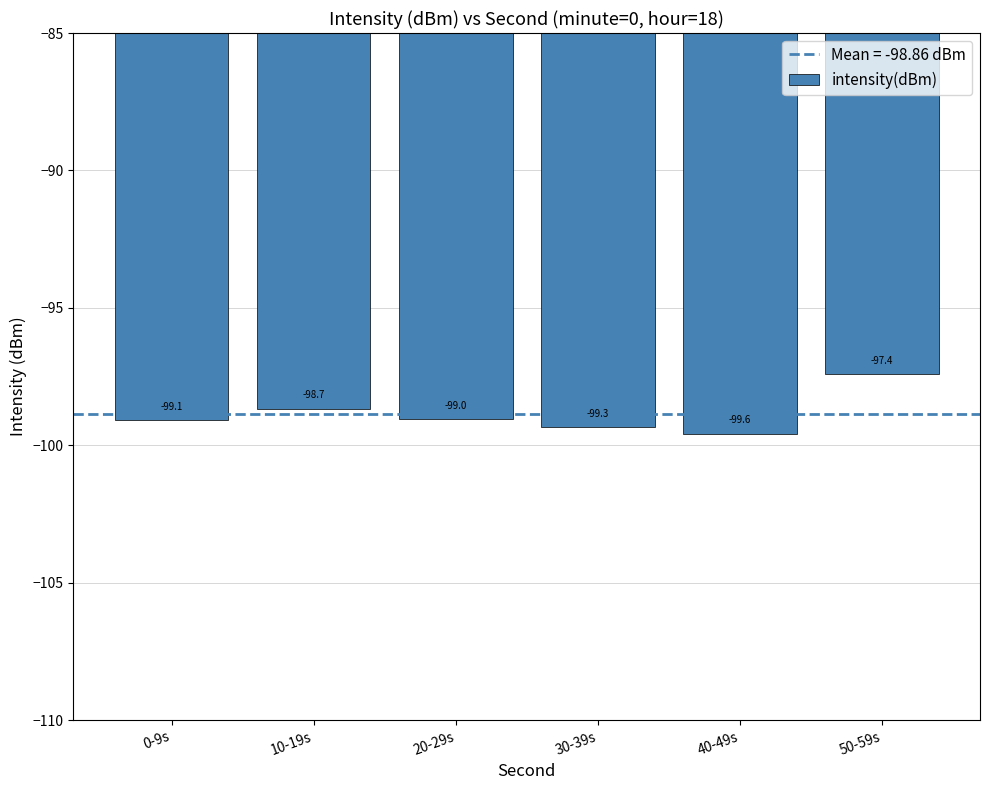

List the labels in order of value, smallest first.

40-49s, 30-39s, 0-9s, 20-29s, 10-19s, 50-59s